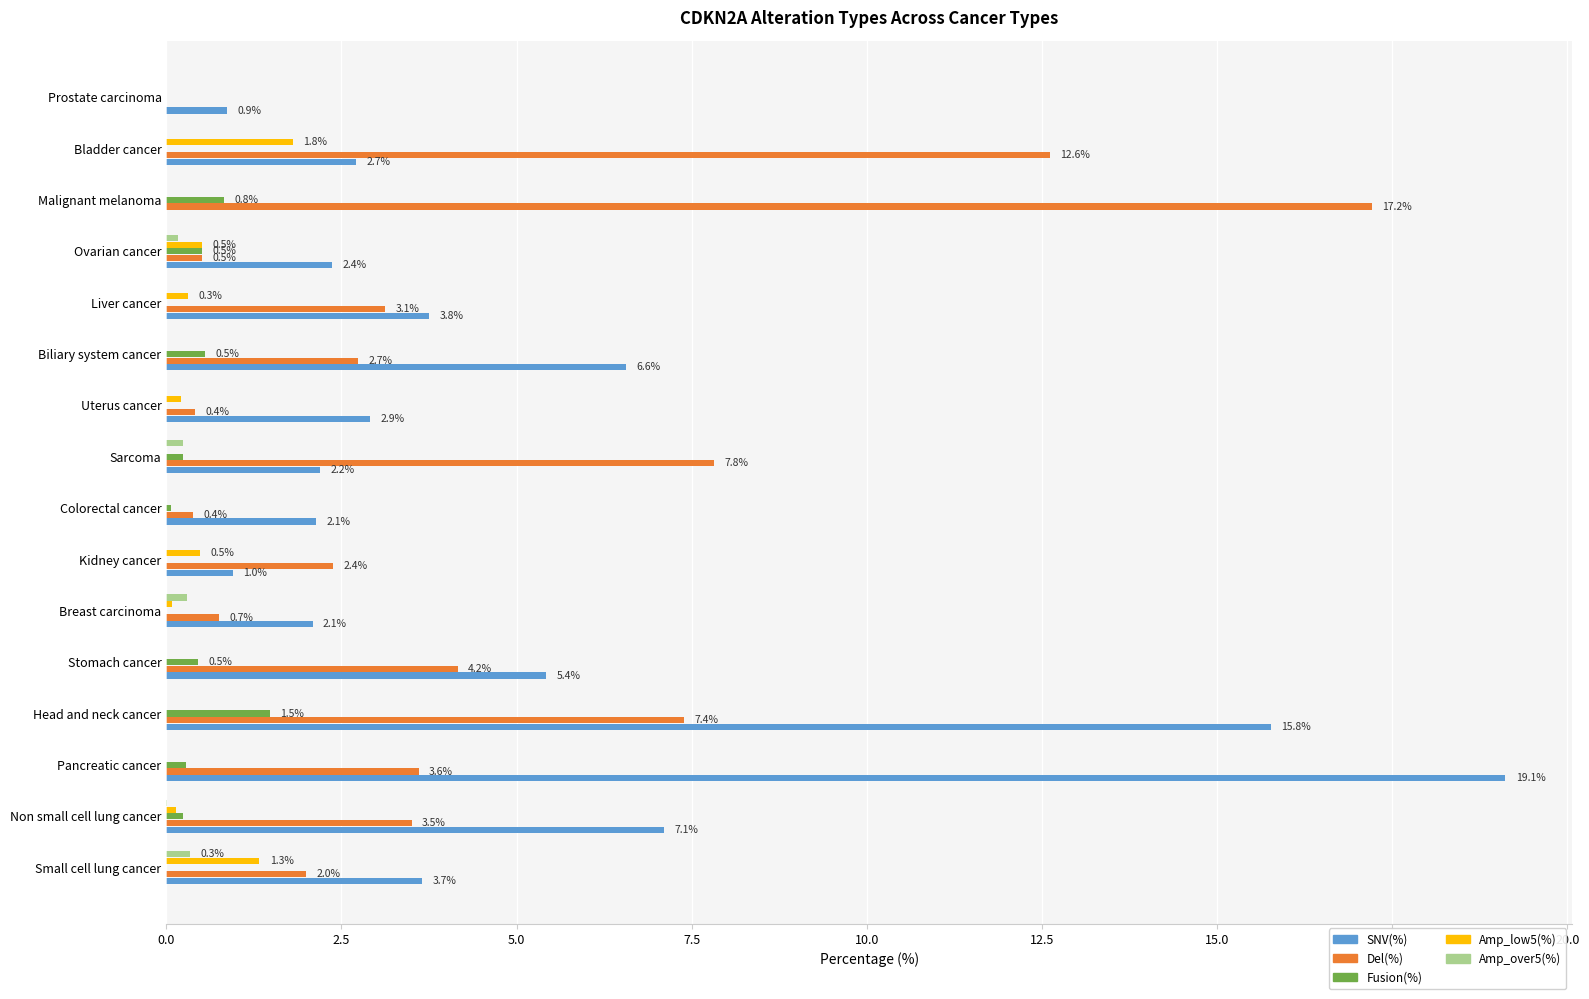

How many values in SNV(%) are above zero?

15